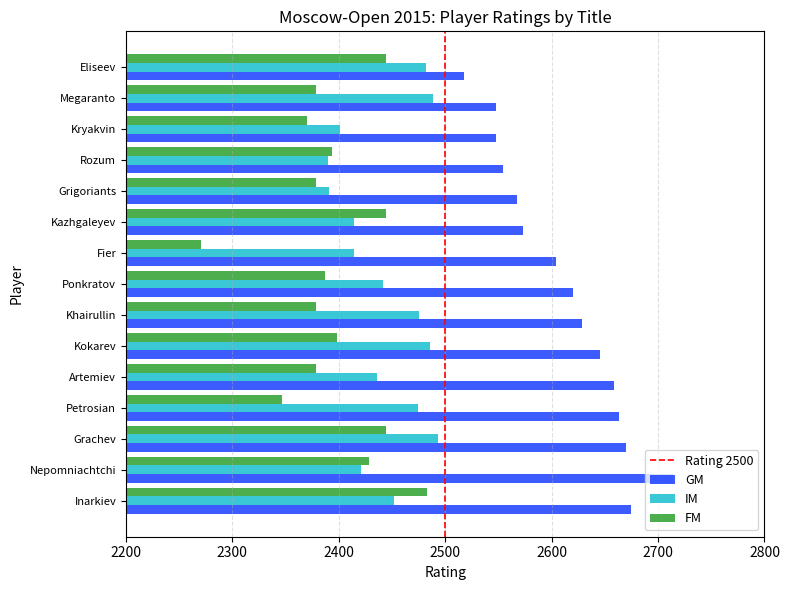

What is the smallest value displayed?

2271